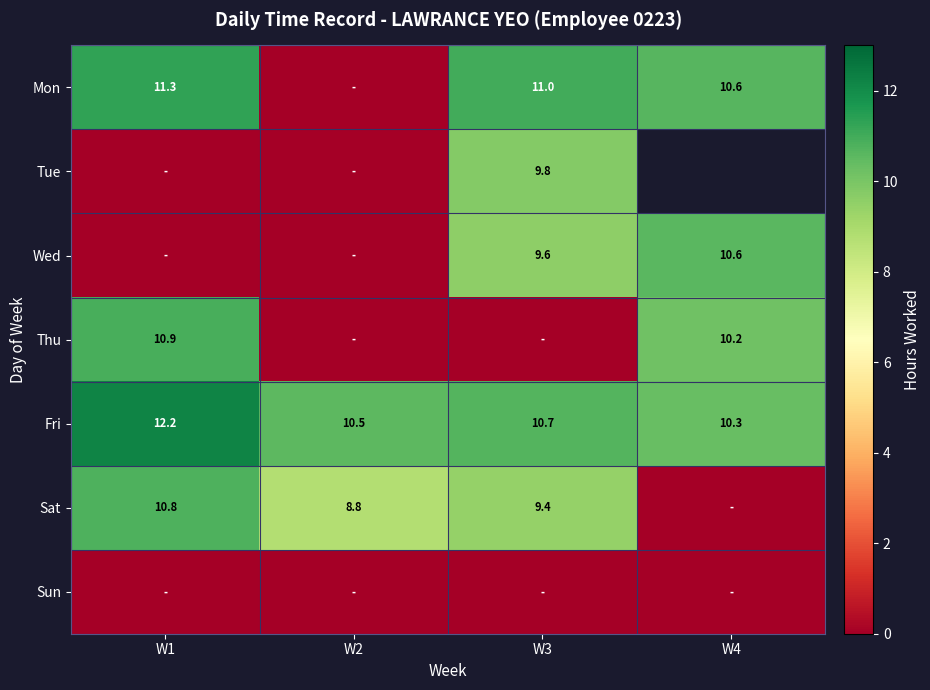

The value of Mon at W3 is 19.5. True or false?

False